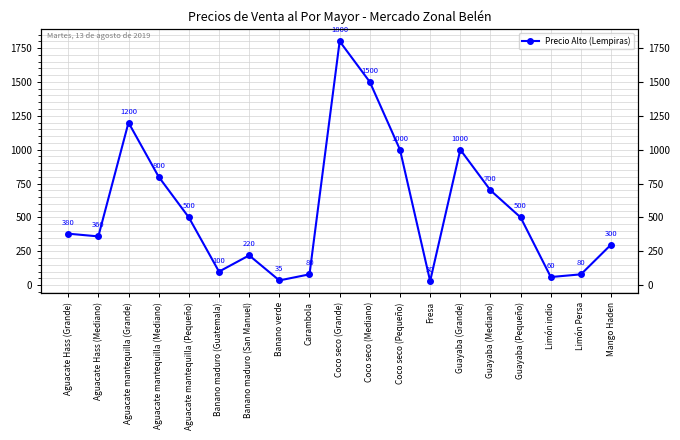

True or false: the data shows 80 at Carambola.

True